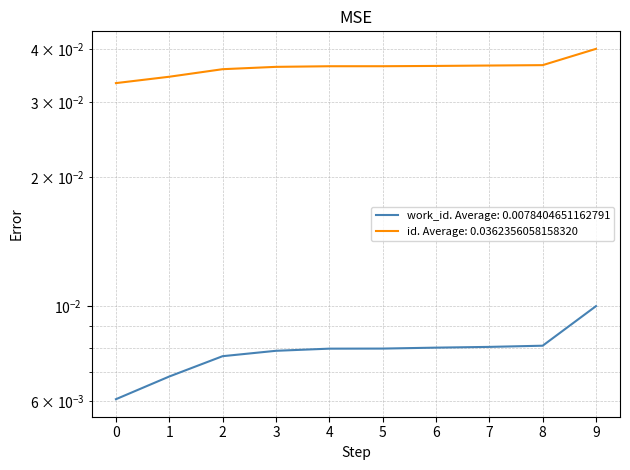

True or false: work_id and id cross at least once.

False